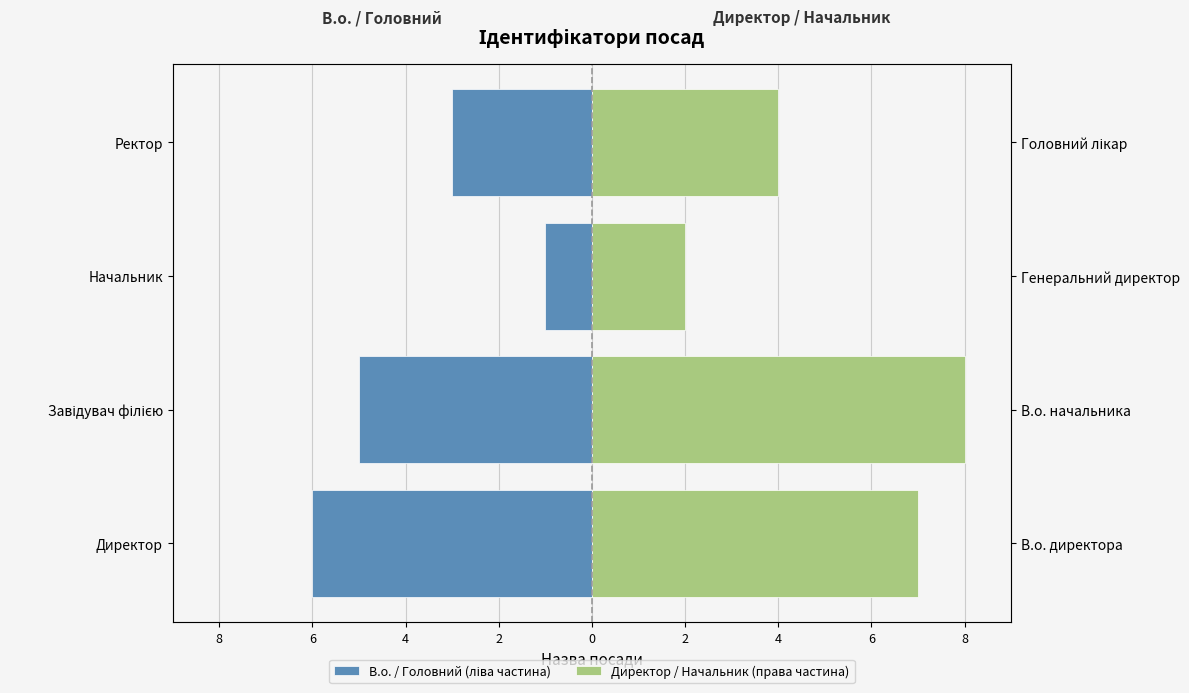

List the series in order of their peak value, lowest first.

В.о. / Головний (ліва частина), Директор / Начальник (права частина)